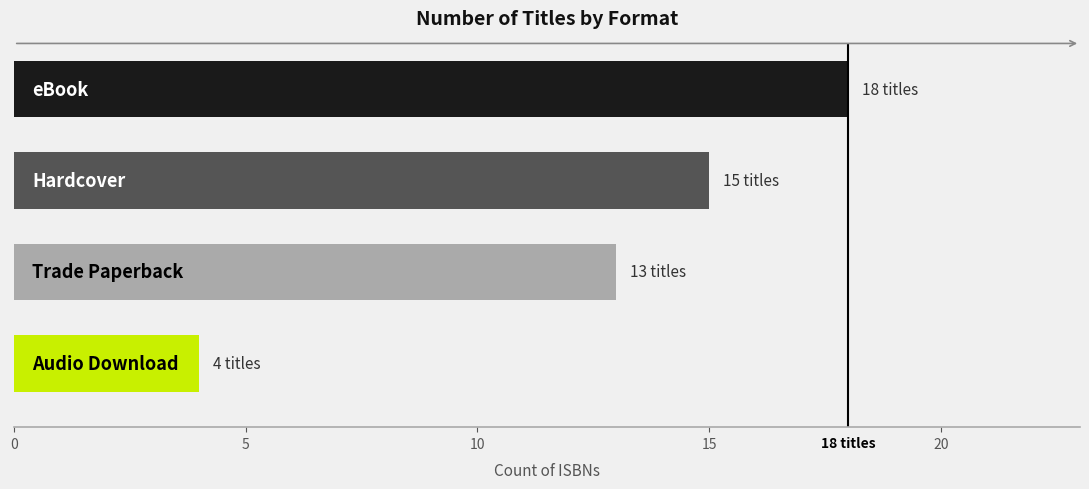

Does the chart contain any negative values?

No